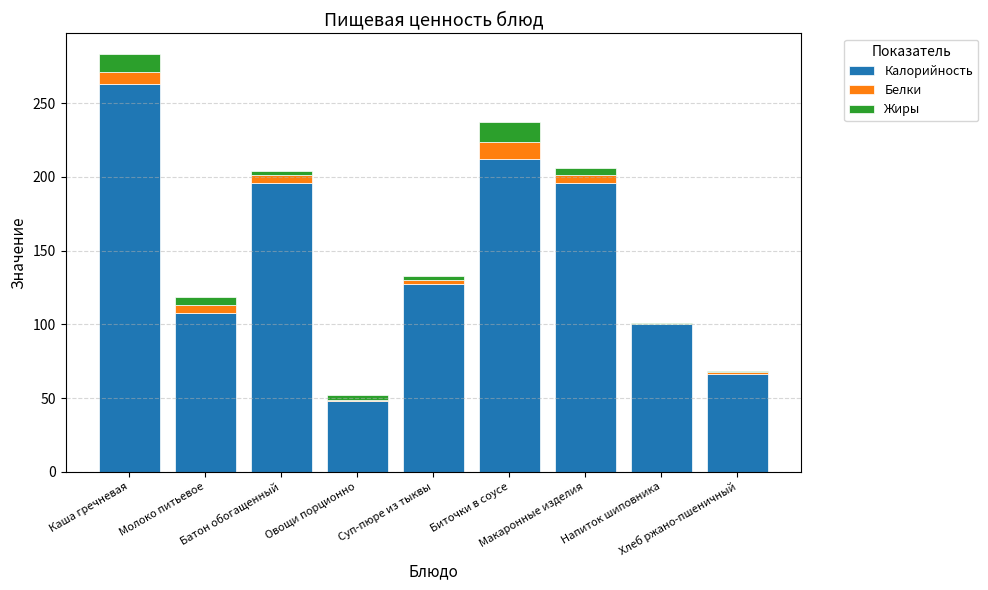

What is the maximum value for Калорийность?

263.2